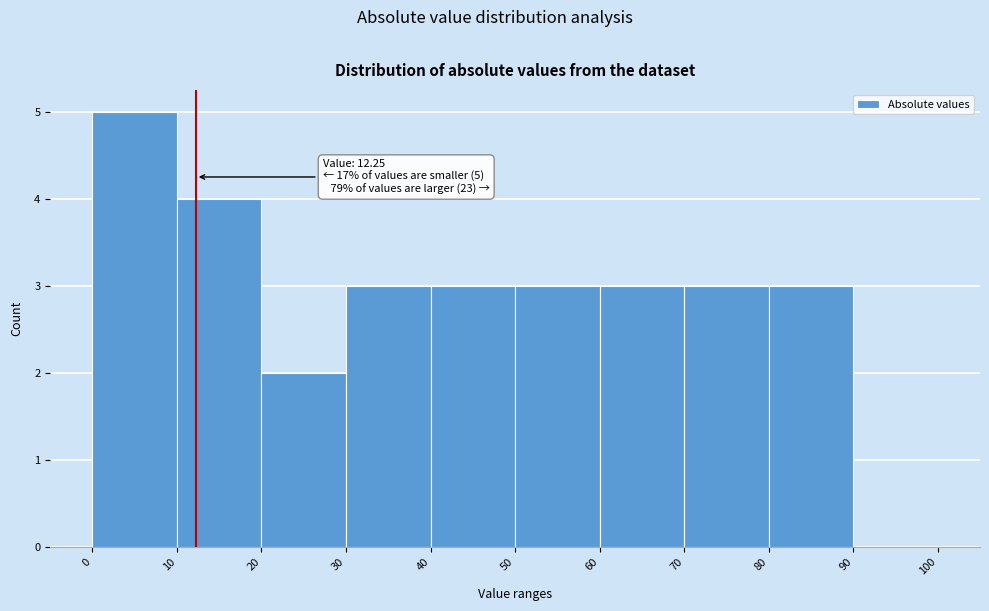

Which range on the x-axis has the tallest bar?

0 to 10